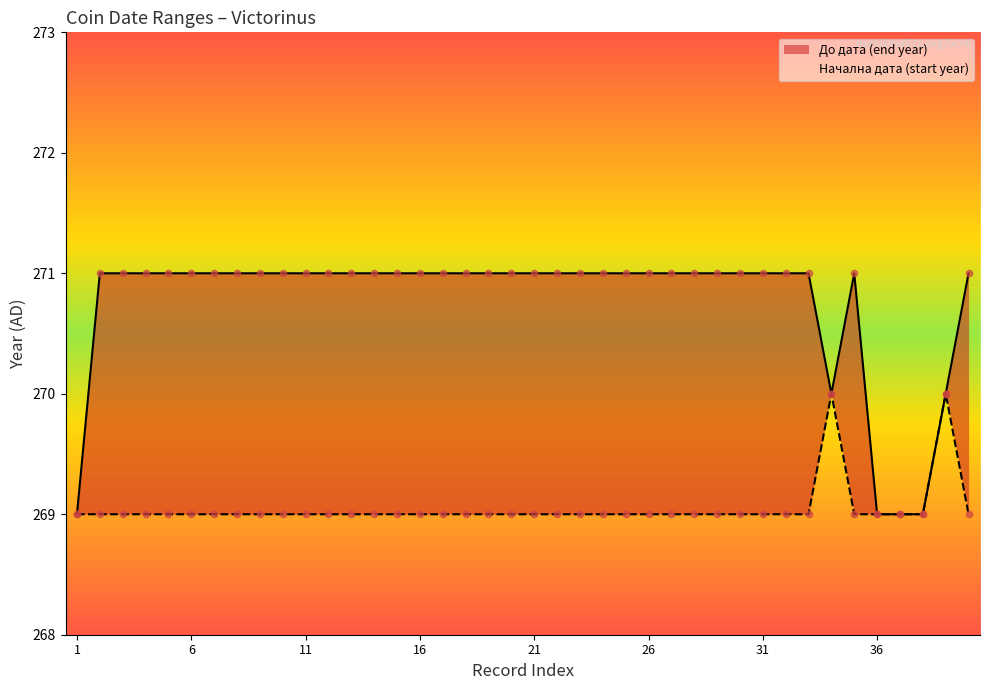

At which category is the sum across all series the highest?

2